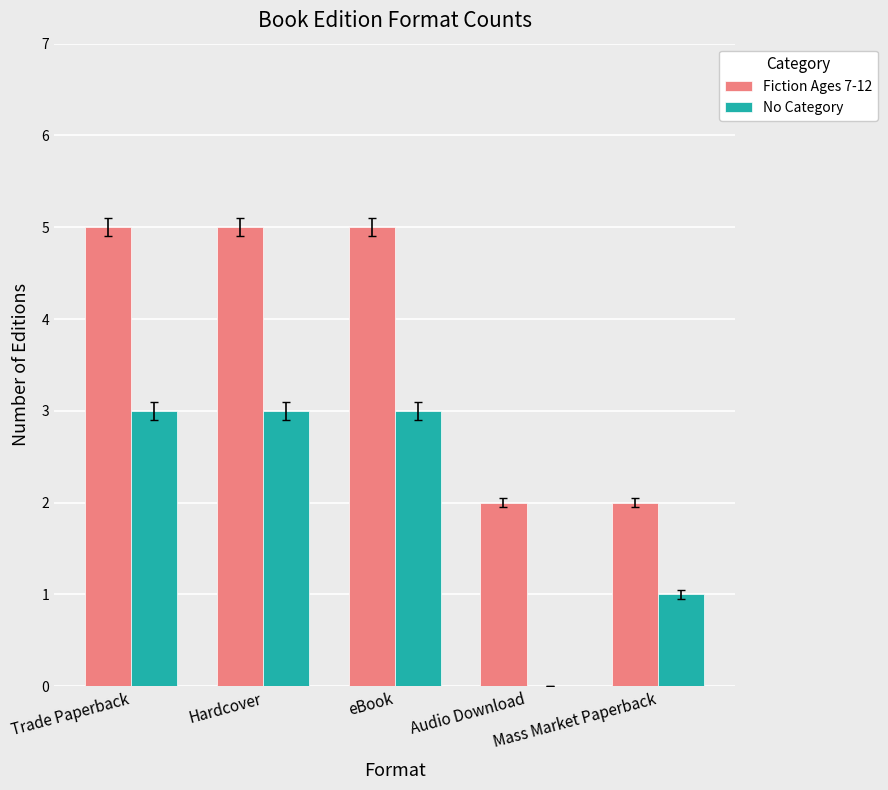

Which series has the largest total across all categories?

Fiction Ages 7-12